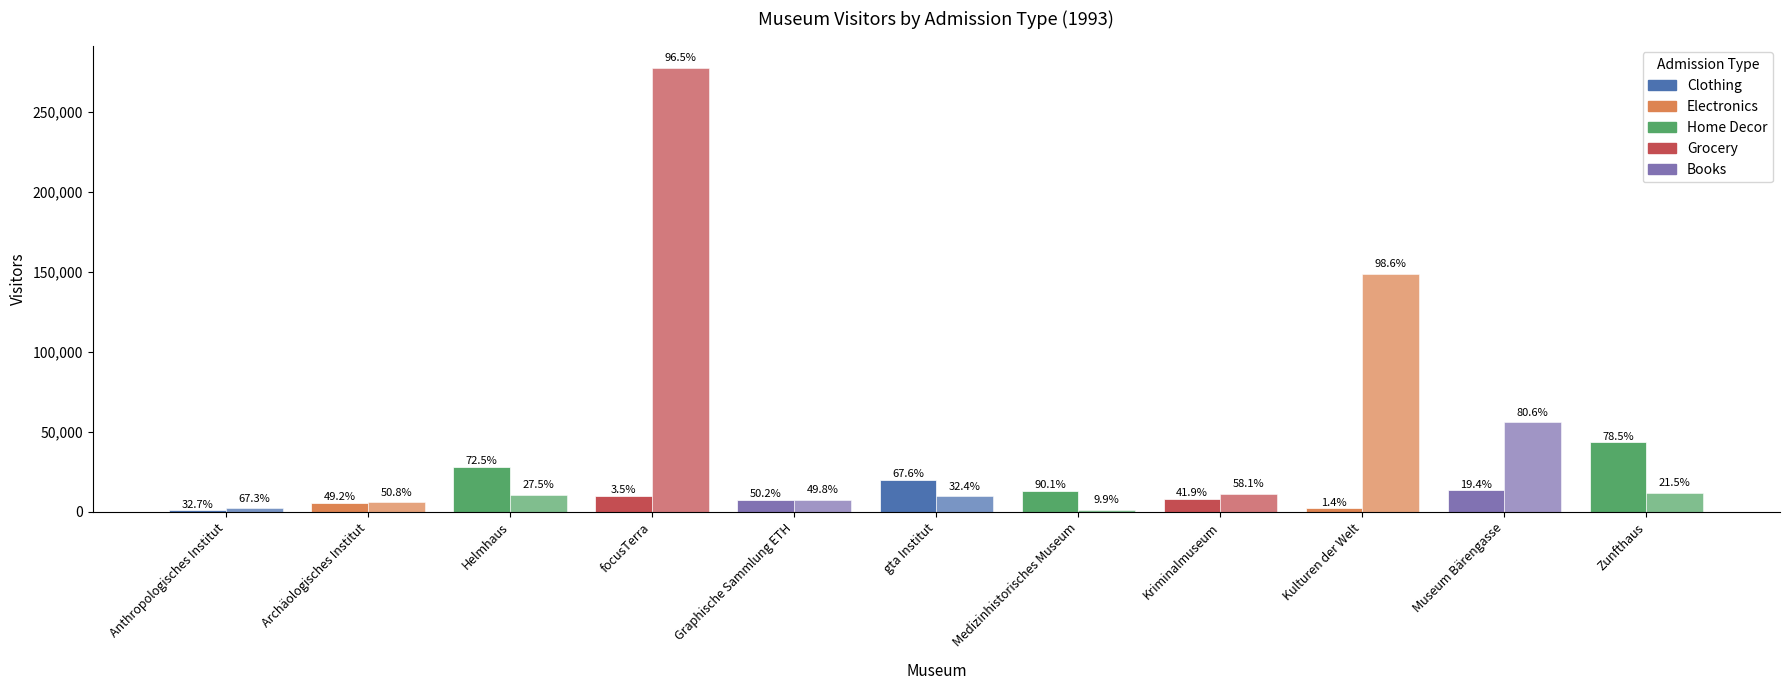

What is the minimum value shown in the chart?

1022